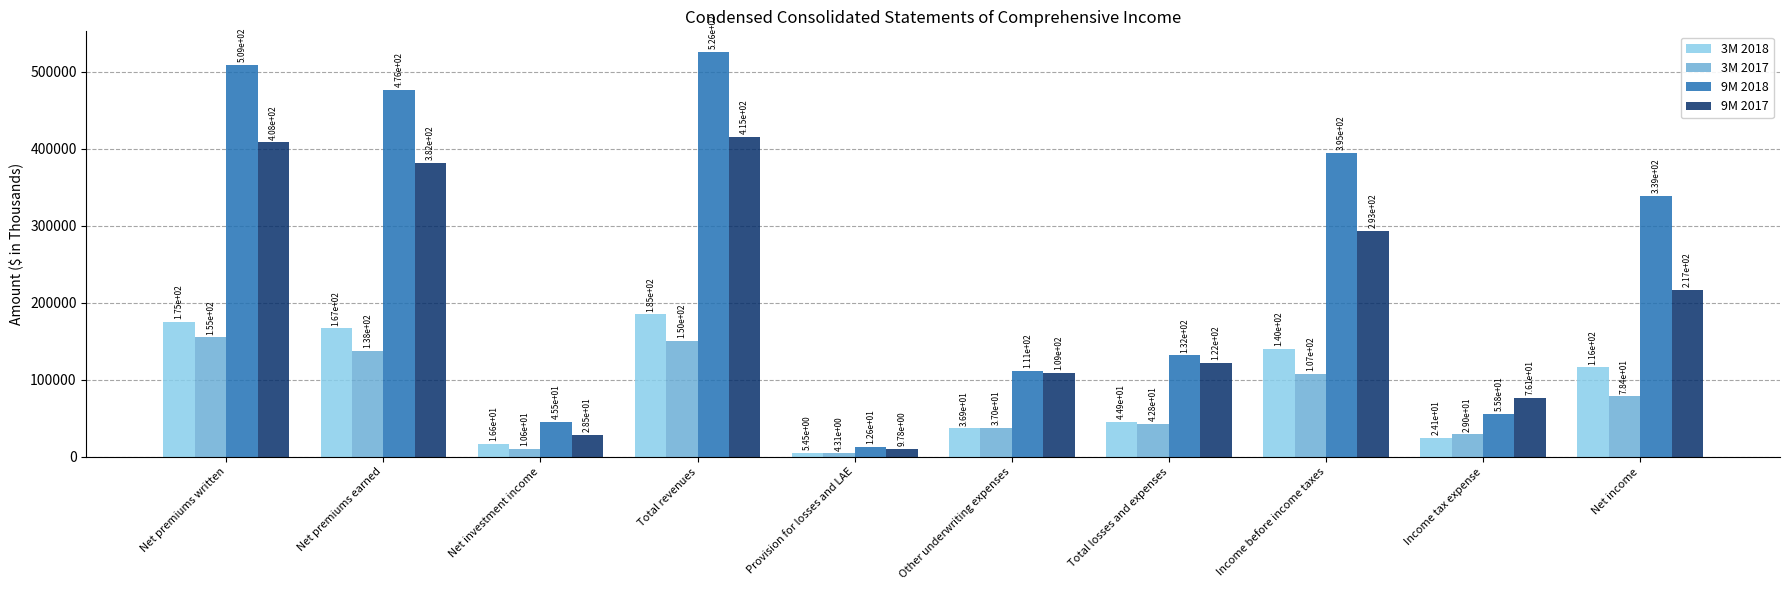

What are all the series names shown in the legend?

3M 2018, 3M 2017, 9M 2018, 9M 2017